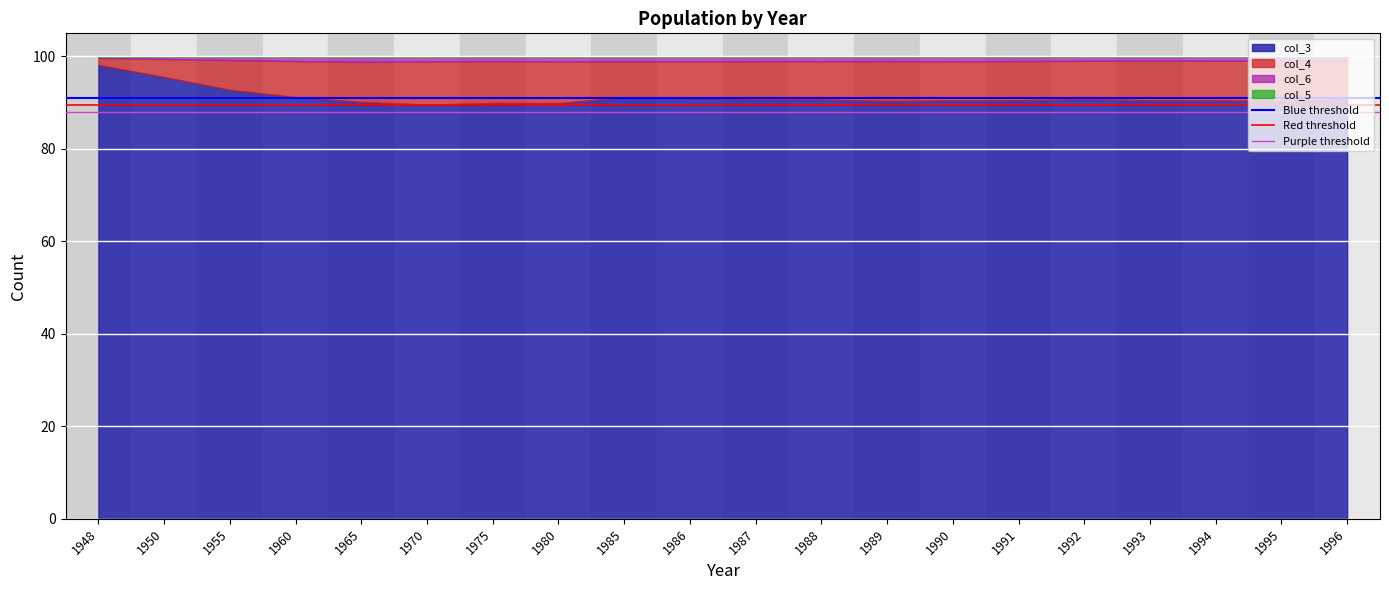

What is the value of the Blue threshold point at the 2nd from the left?

91.0